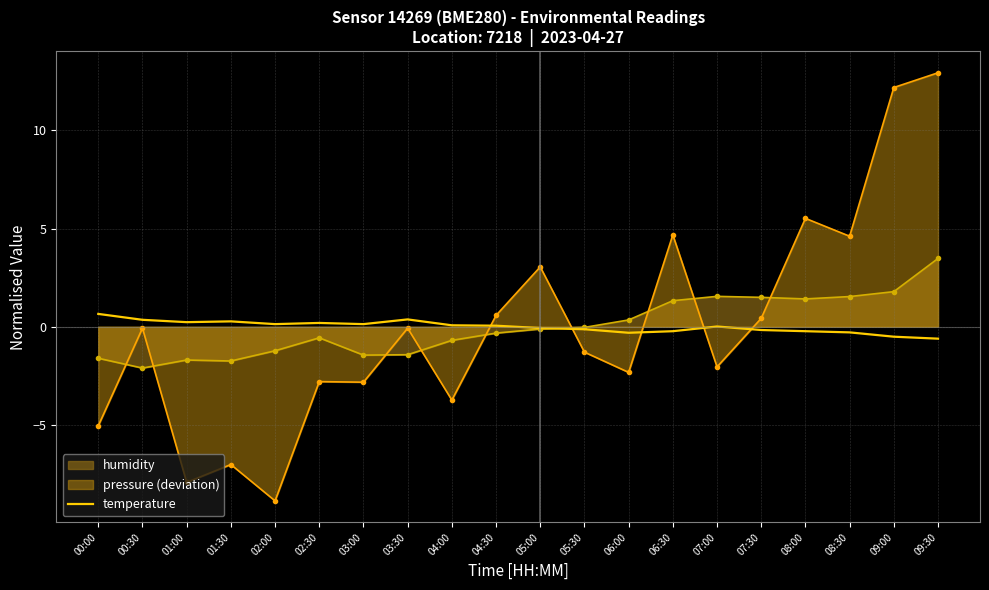

True or false: the data has more than 2 interior local peaks.

True